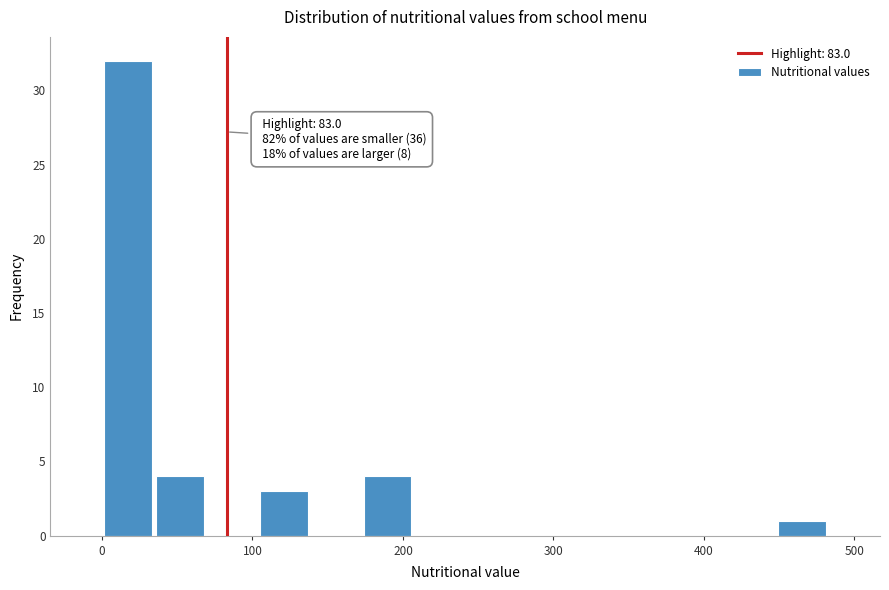

Around what value on the x-axis is the tallest bar? Give the approximate position of its centre, as read against the axis.

20